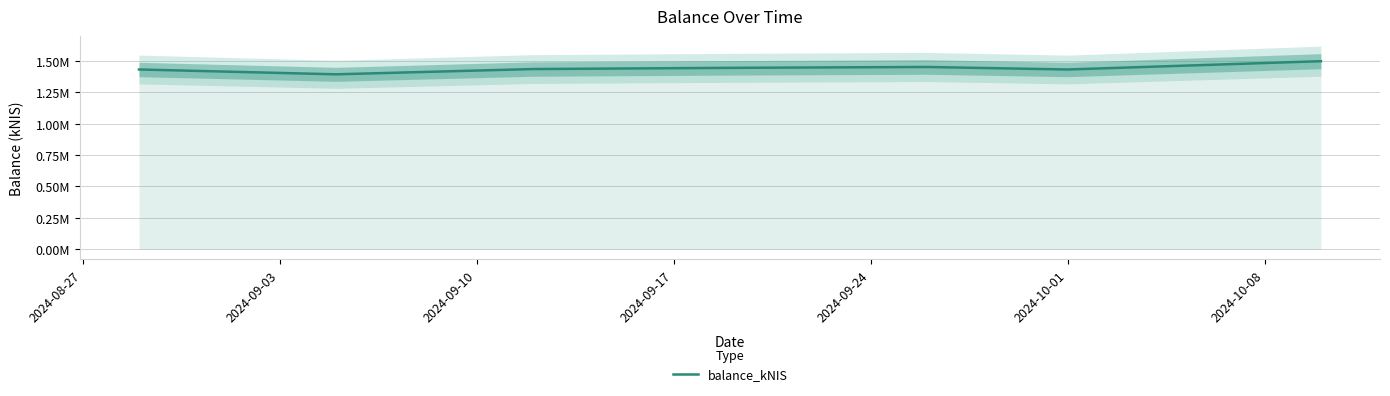

How many lines are shown in the chart?

1